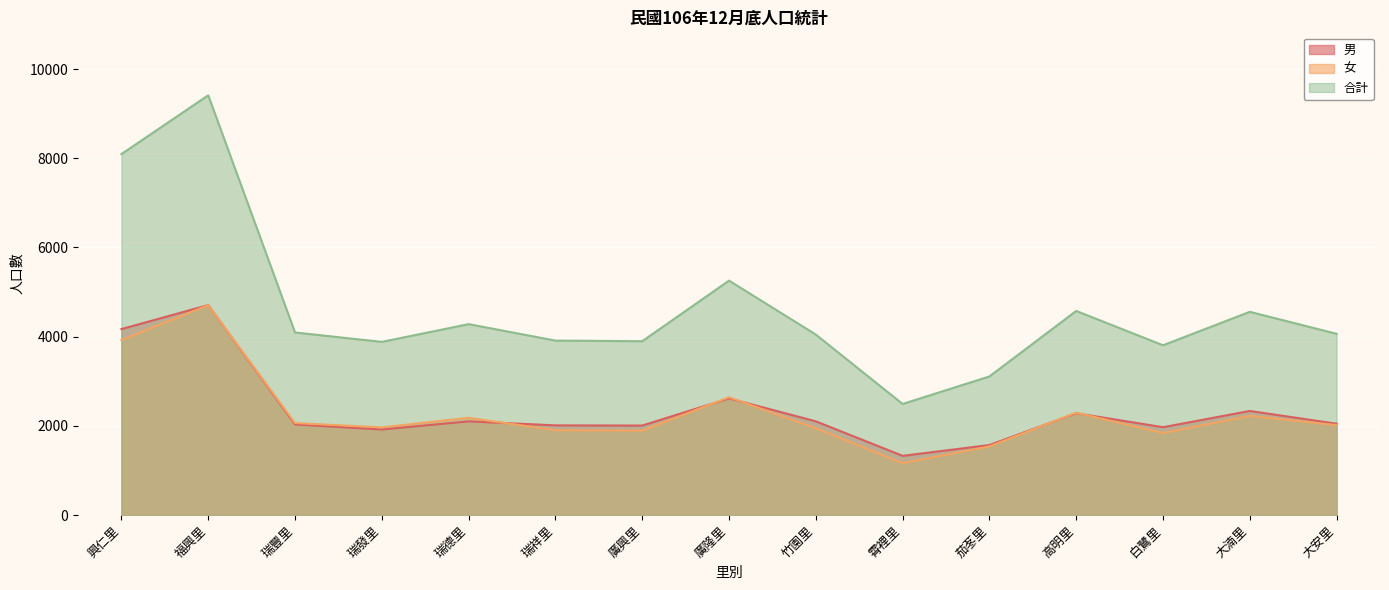

The 合計 series shows 9411 at 福興里. True or false?

True